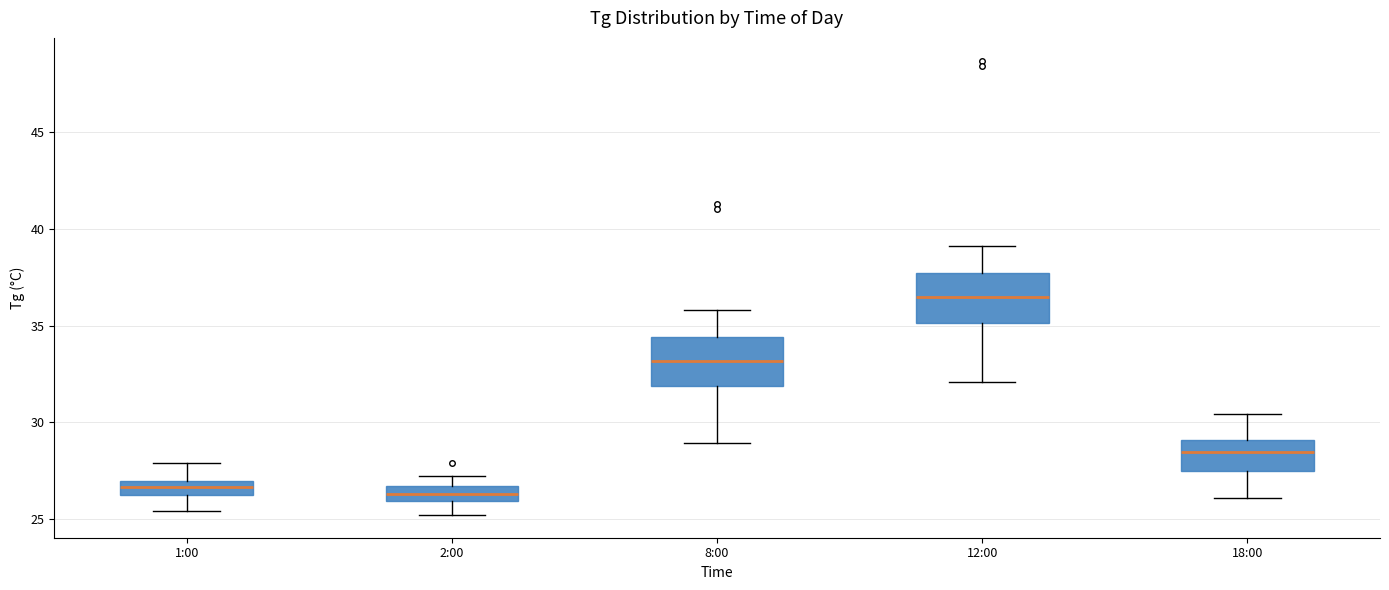

Reading left to right, transcribe this box plot: for each box, give where its median line is, the range the box spans, and where its two whiskers end, as read against the y-axis. The values are not printed on the chart, so give them approximately, as read against the axis.

1:00: median 26.5, box 26.0 to 27.0, whiskers 25.5 to 28.0
2:00: median 26.5 (inside the box), box 26.0 to 26.5, whiskers 25.0 to 27.0
8:00: median 33.0, box 32.0 to 34.5, whiskers 29.0 to 36.0
12:00: median 36.5, box 35.0 to 37.5, whiskers 32.0 to 39.0
18:00: median 28.5, box 27.5 to 29.0, whiskers 26.0 to 30.5